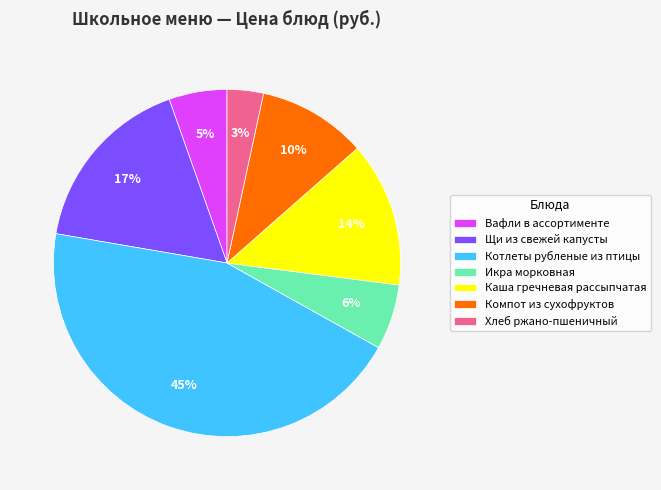

Combined, do Компот из сухофруктов and Щи из свежей капусты account for over 50%?

No